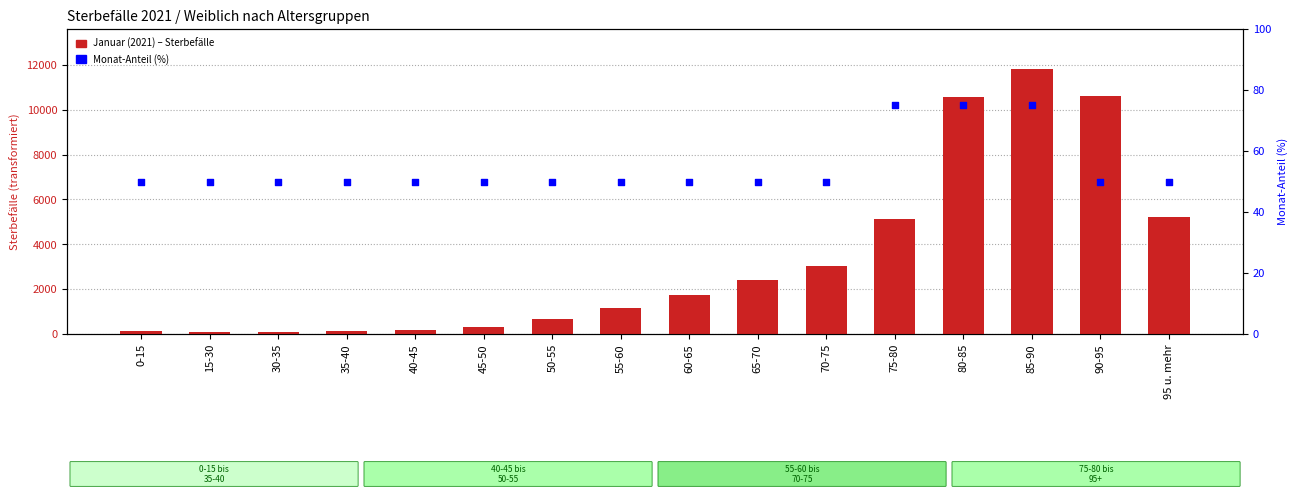

At how many categories does at least one series exceed 11727?

1